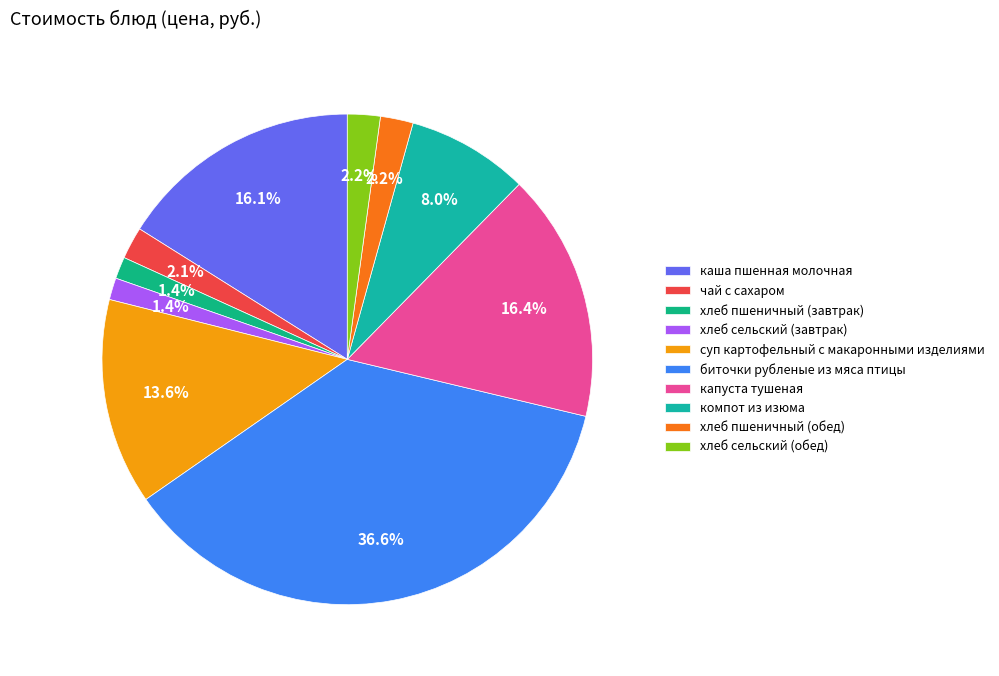

True or false: суп картофельный с макаронными изделиями accounts for 14% of the total.

True